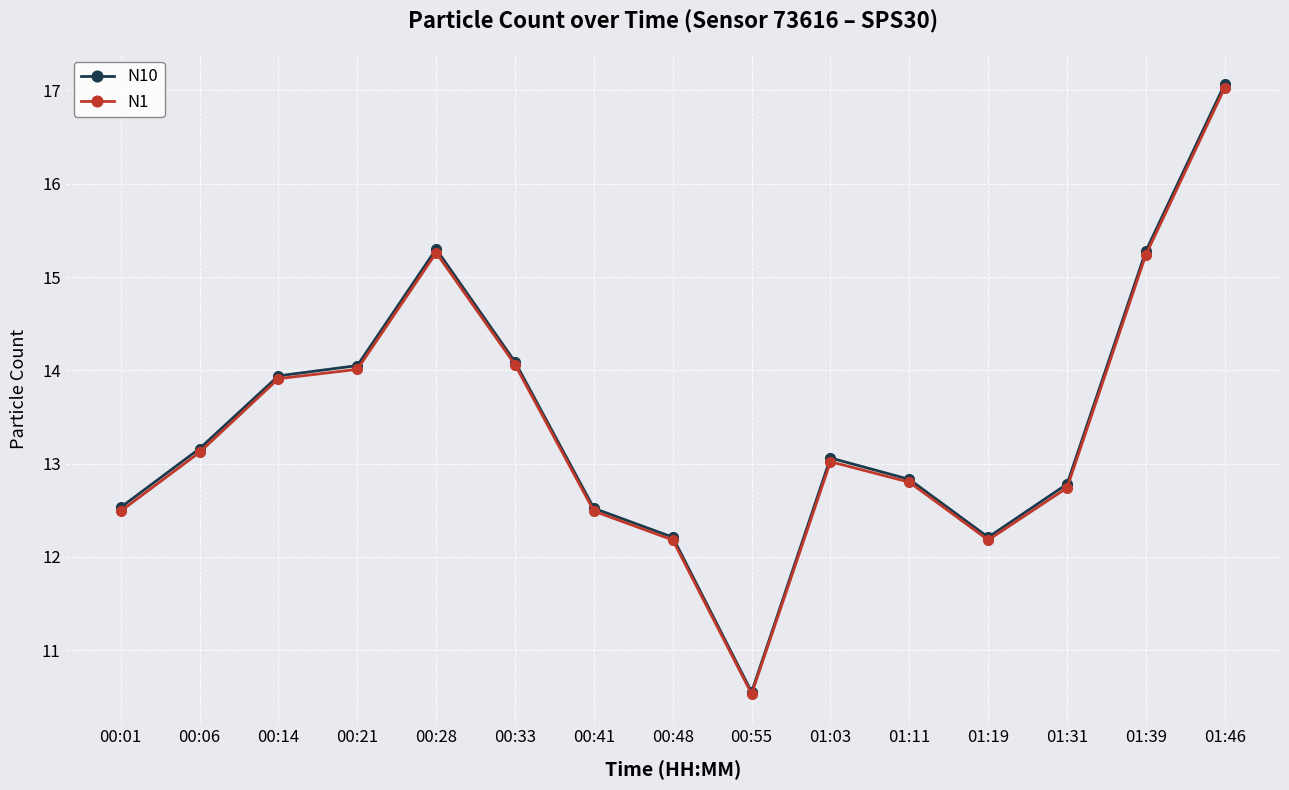

What is the sum of the N1 values at 00:33 and 00:21?

28.1